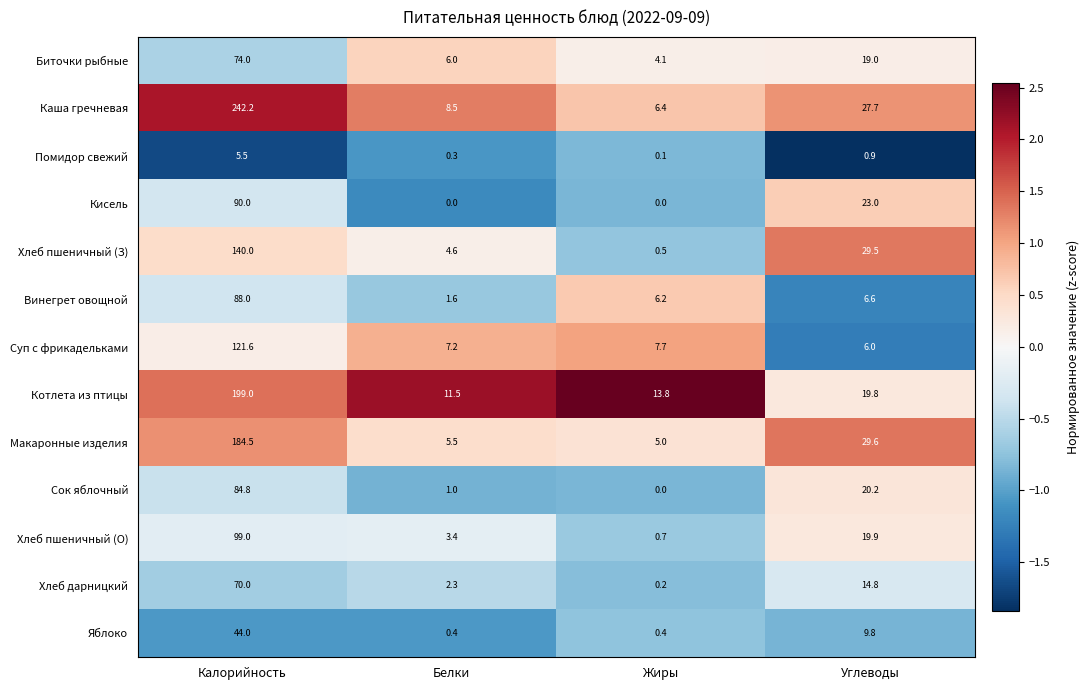

How many distinct data groups are displayed?

13